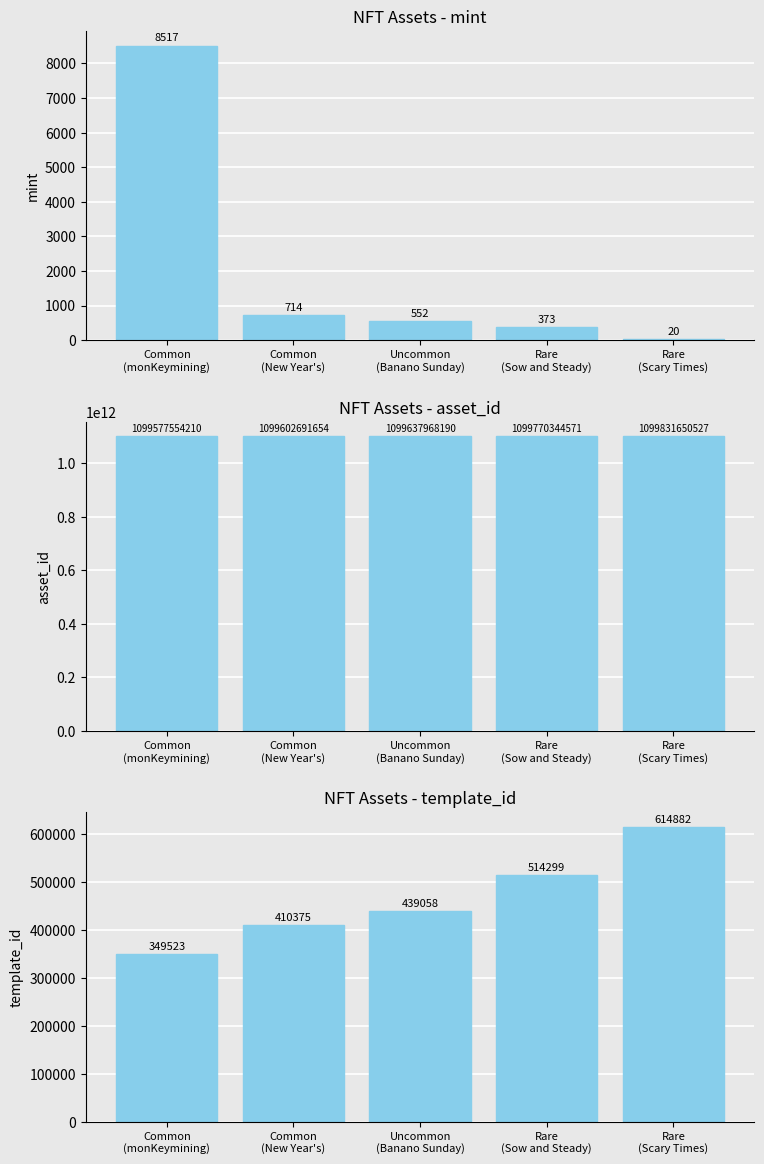

What are all the series names shown in the legend?

mint, asset_id, template_id